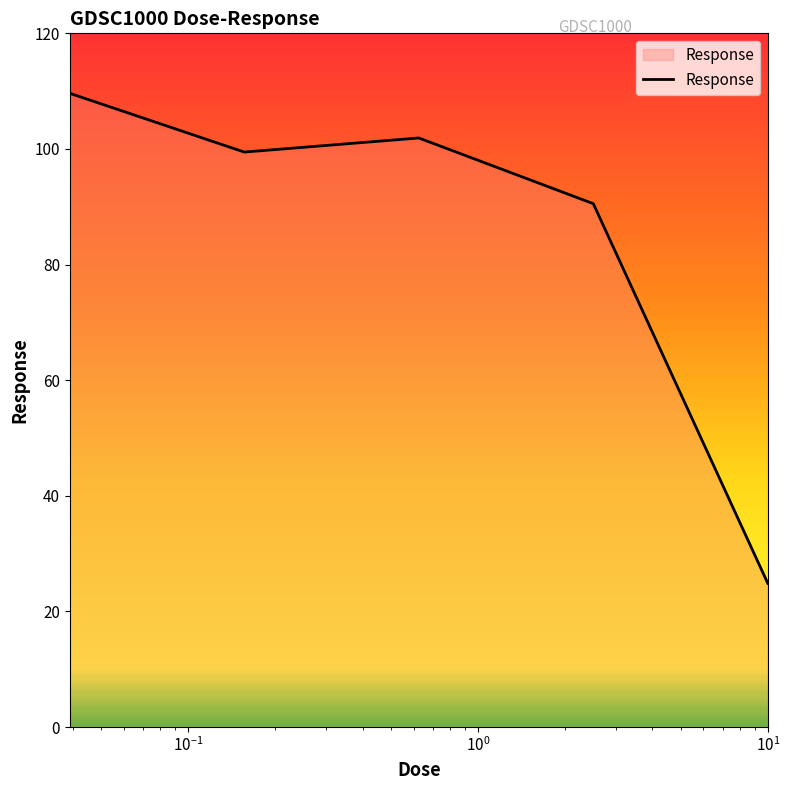

What is the sum of all values?

426.4